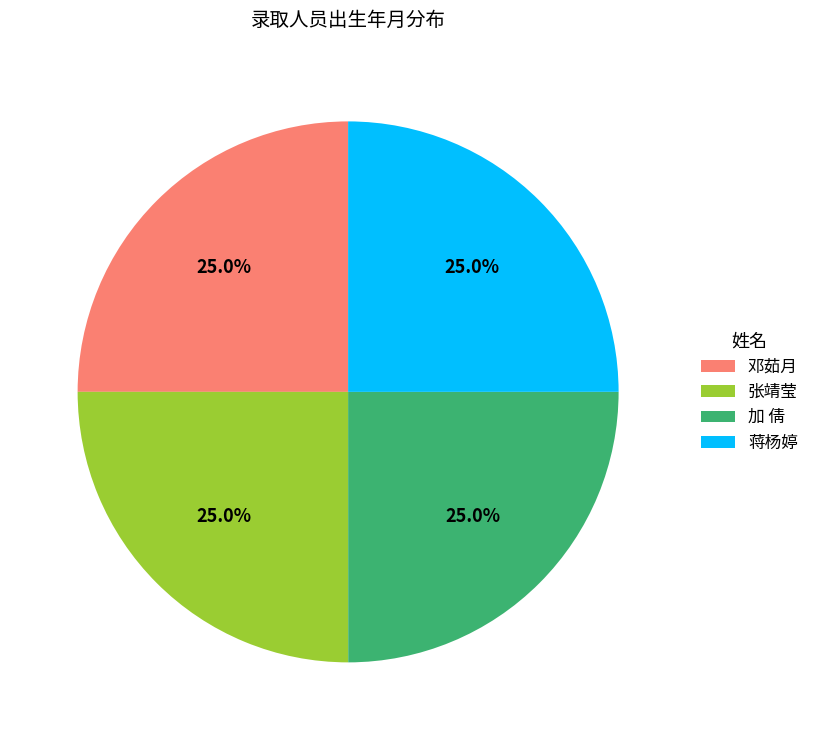

What percentage do 张靖莹 and 加 倩 together represent?

50.0%